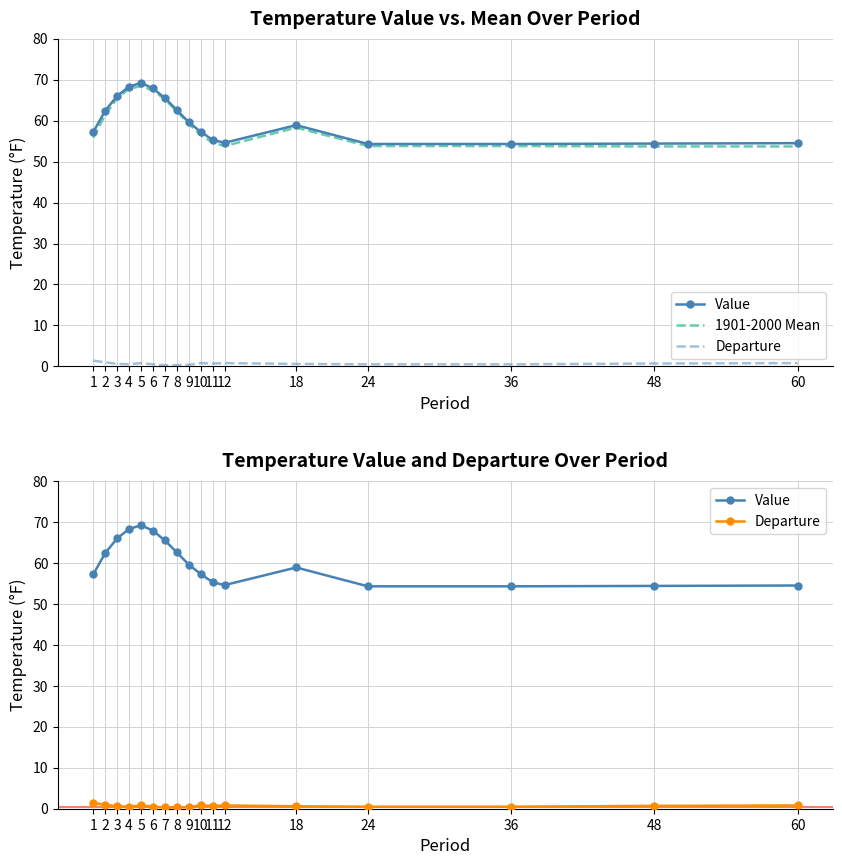

What are all the series names shown in the legend?

Value, 1901-2000 Mean, Departure